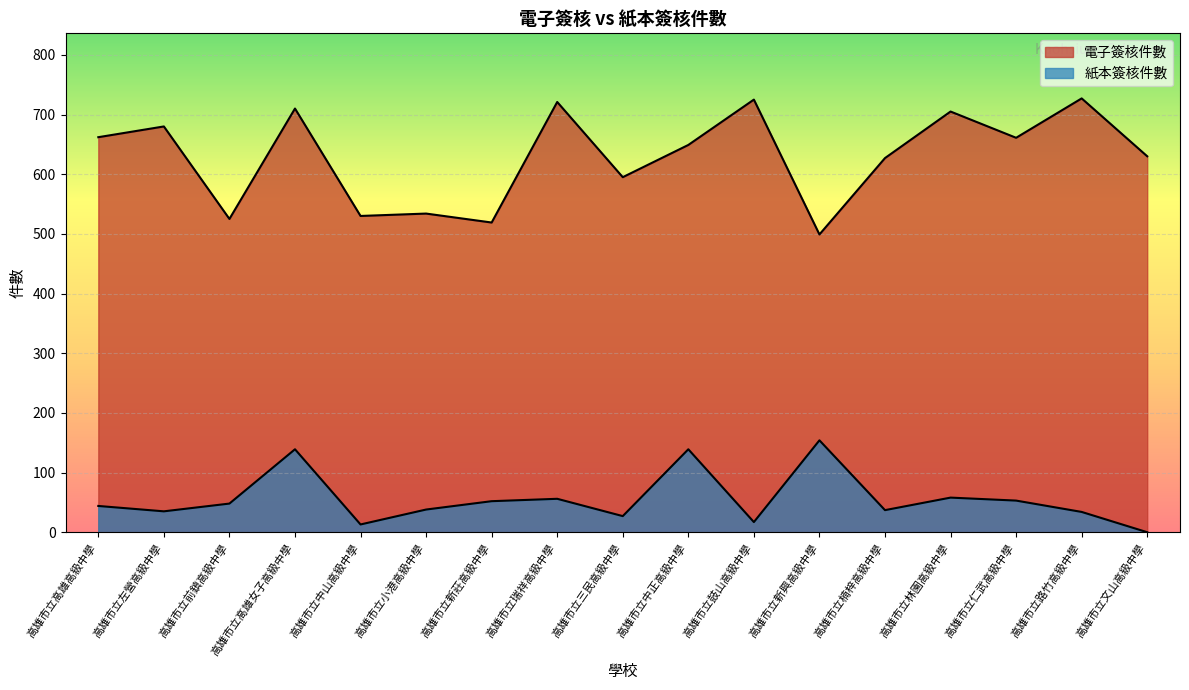

What is the spread (max minus min) of values at 高雄市立新興高級中學?

345